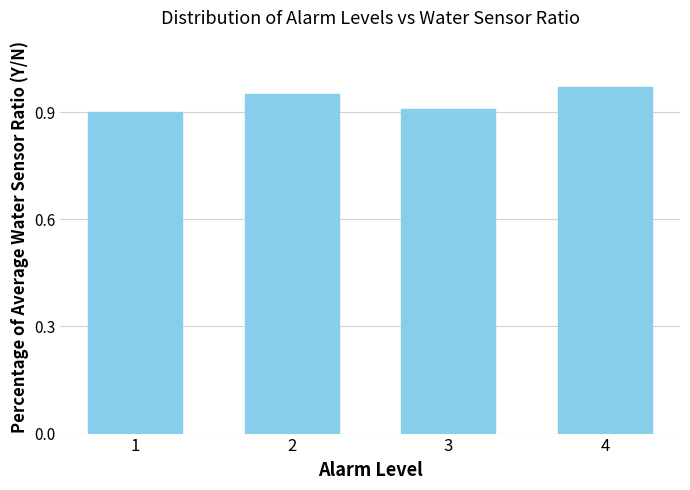

What is the difference between the values at 4 and 3?

0.1